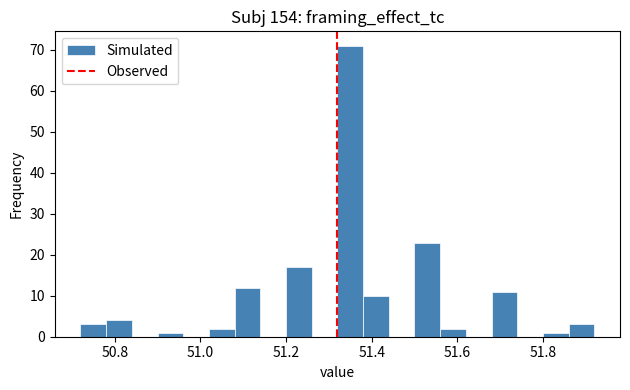

Read against the x-axis, roughly where is the centre of the tallest bar?

51.36